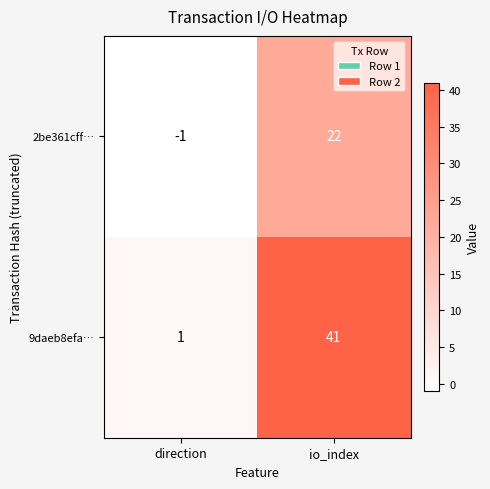

At io_index, list the series in order from smallest to largest.

2be361cff…, 9daeb8efa…